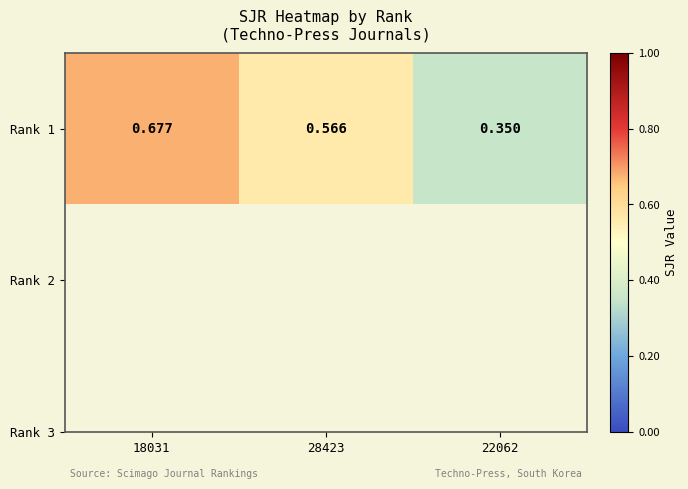

Reading right to left, what are all the values shown in this chart?

22062=0.3	28423=0.6	18031=0.7